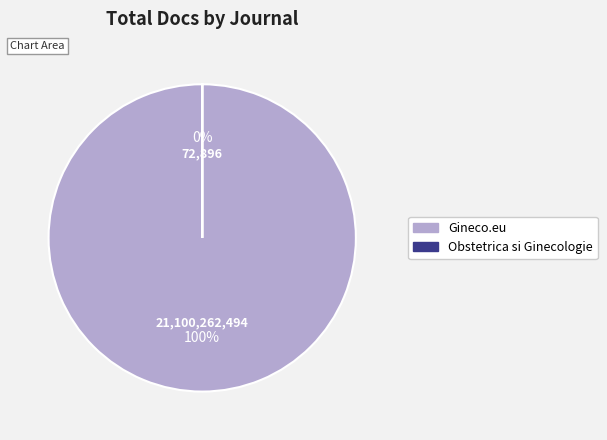

Is it true that Gineco.eu is 100% of the pie?

True